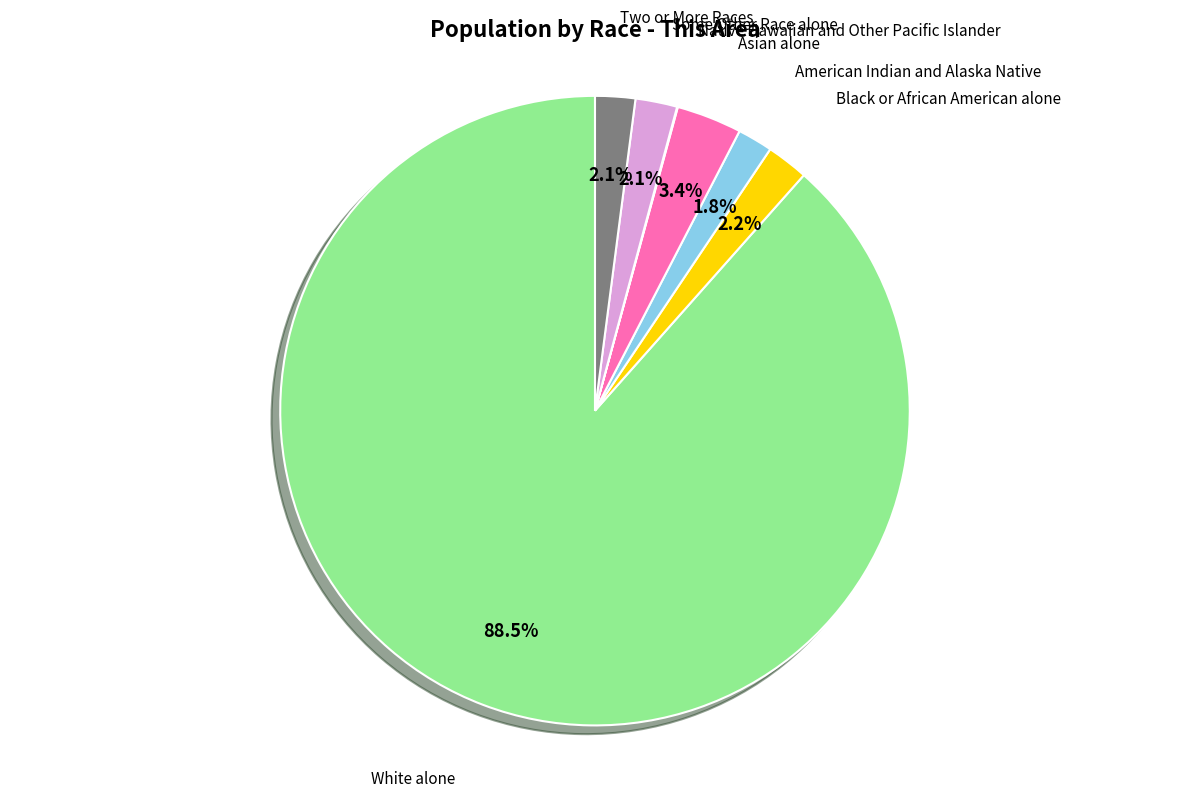

Rank the categories by value from lowest to highest.

Native Hawaiian and Other Pacific Islander, American Indian and Alaska Native, Two or More Races, Some Other Race alone, Black or African American alone, Asian alone, White alone